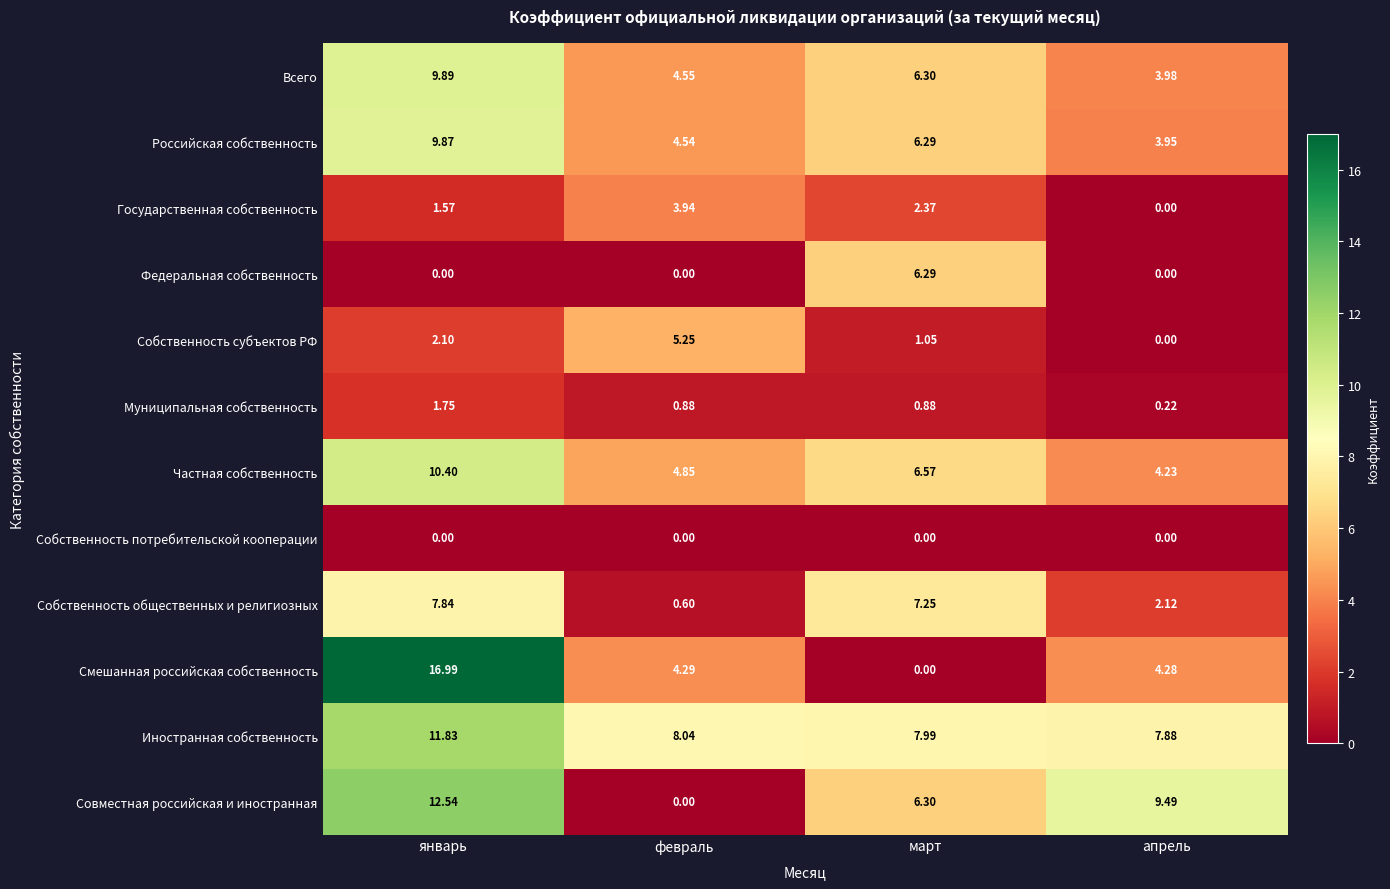

At which category is the sum across all series the highest?

январь